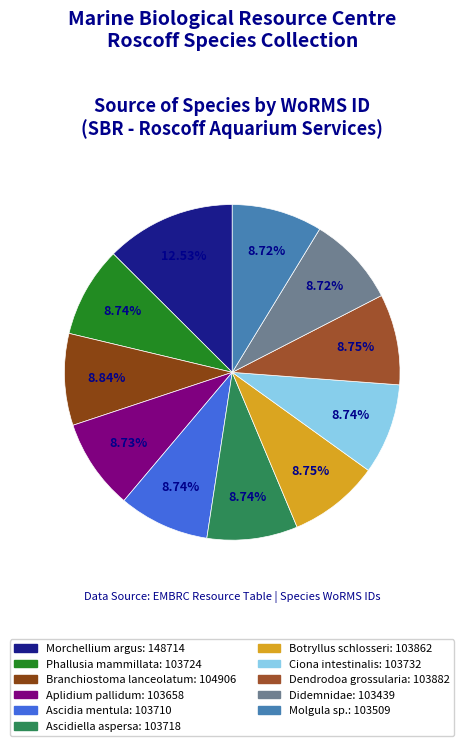

Rank the categories by value from highest to lowest.

Morchellium argus, Branchiostoma lanceolatum, Dendrodoa grossularia, Botryllus schlosseri, Ciona intestinalis, Phallusia mammillata, Ascidiella aspersa, Ascidia mentula, Aplidium pallidum, Molgula sp., Didemnidae